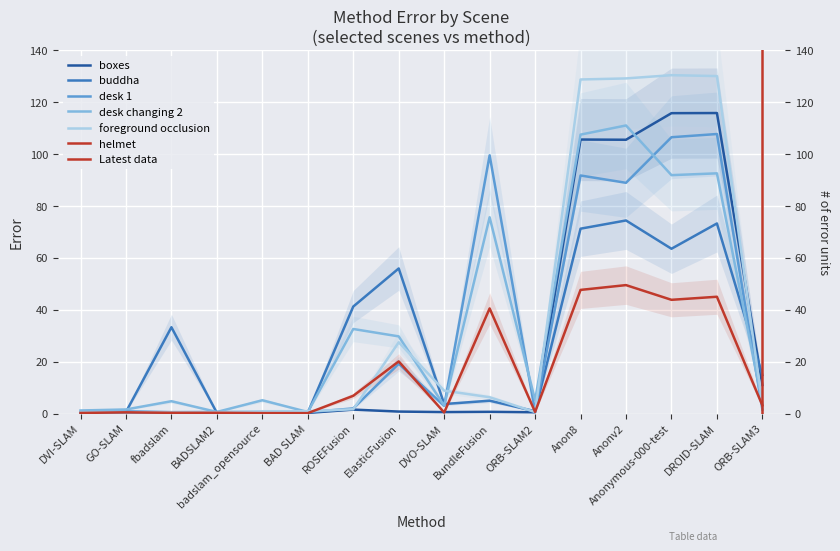

The helmet series shows 0.4 at DVO-SLAM. True or false?

True